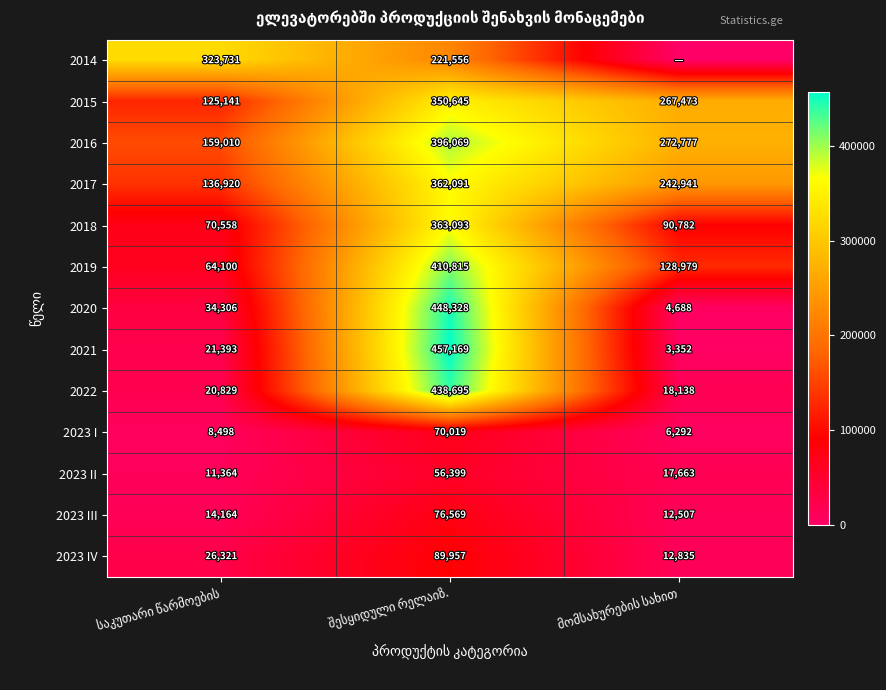

At which category does the chart reach its minimum across all series?

მომსახურების სახით